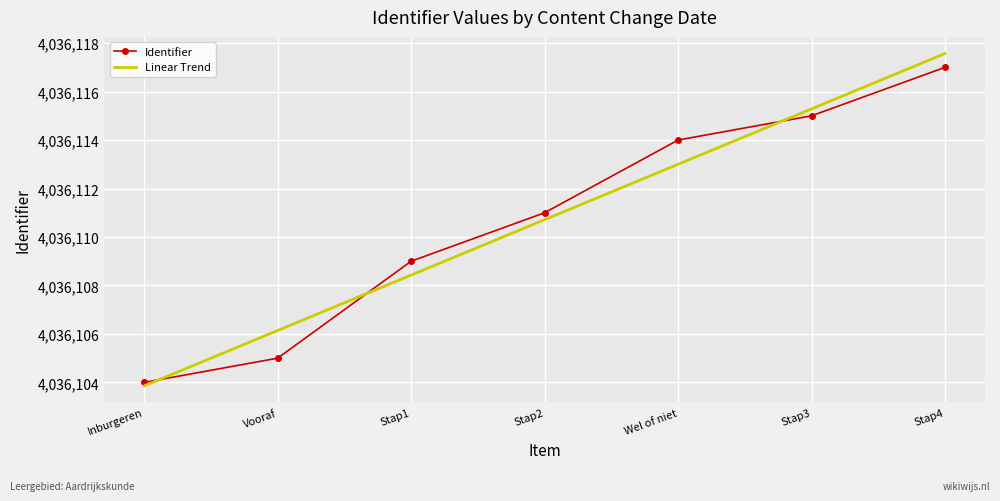

At how many categories does at least one series exceed 4036110?

4